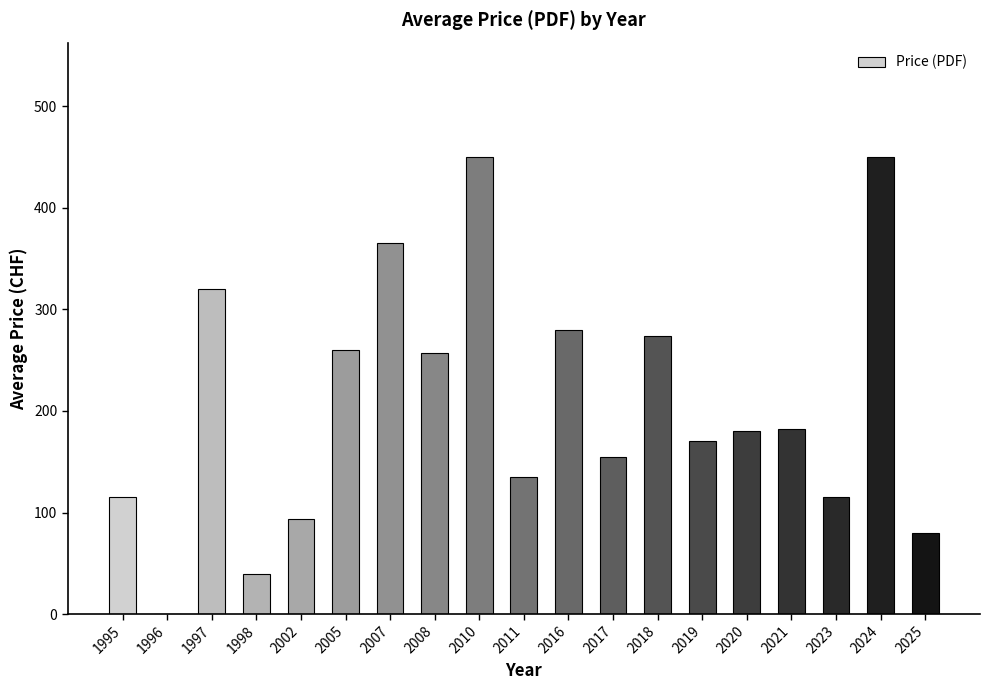

Reading left to right, transcribe all the data shown in this chart.

1995=115.0	1996=0.0	1997=320.0	1998=40.0	2002=93.3	2005=260.0	2007=365.0	2008=256.7	2010=450.0	2011=135.0	2016=280.0	2017=155.0	2018=273.5	2019=170.0	2020=180.0	2021=182.5	2023=115.0	2024=450.0	2025=80.0